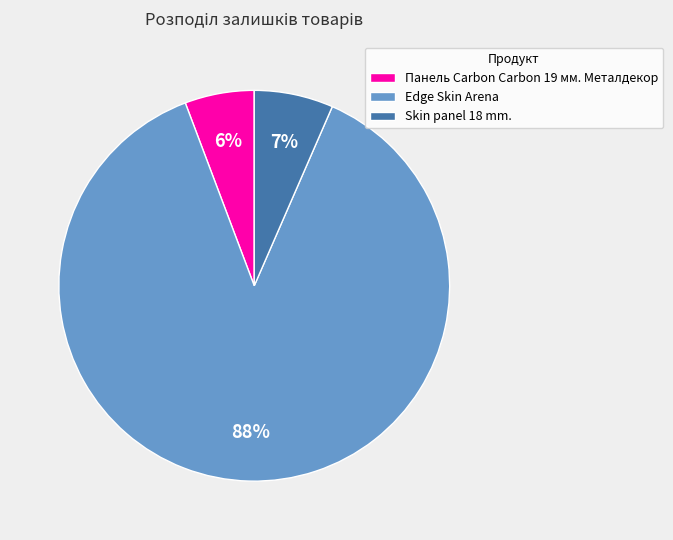

How many slices are in this pie chart?

3